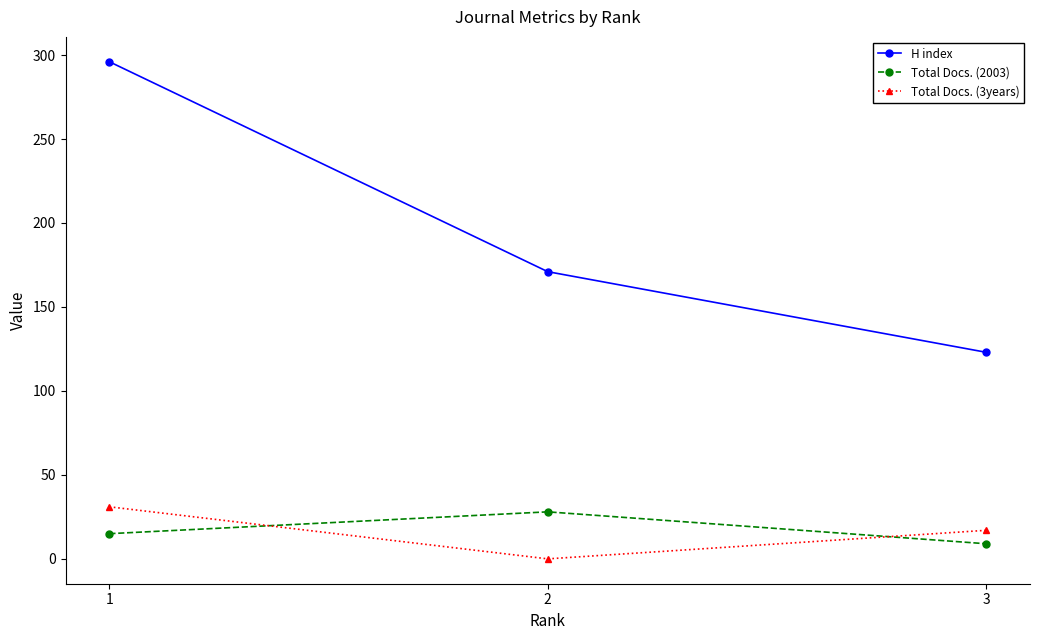

The Total Docs. (3years) series shows 17 at 3. True or false?

True